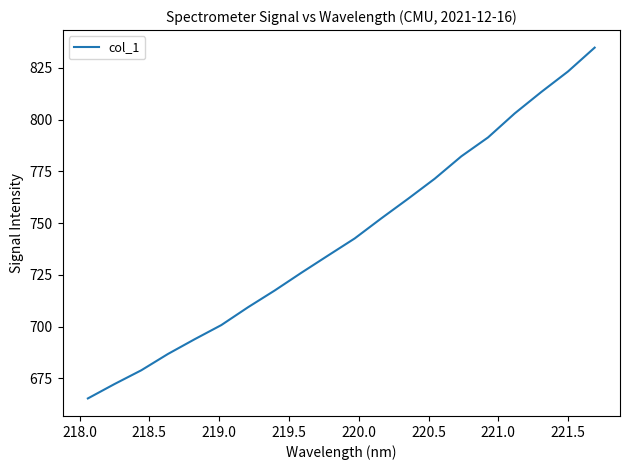

What is the greatest value displayed?

834.7